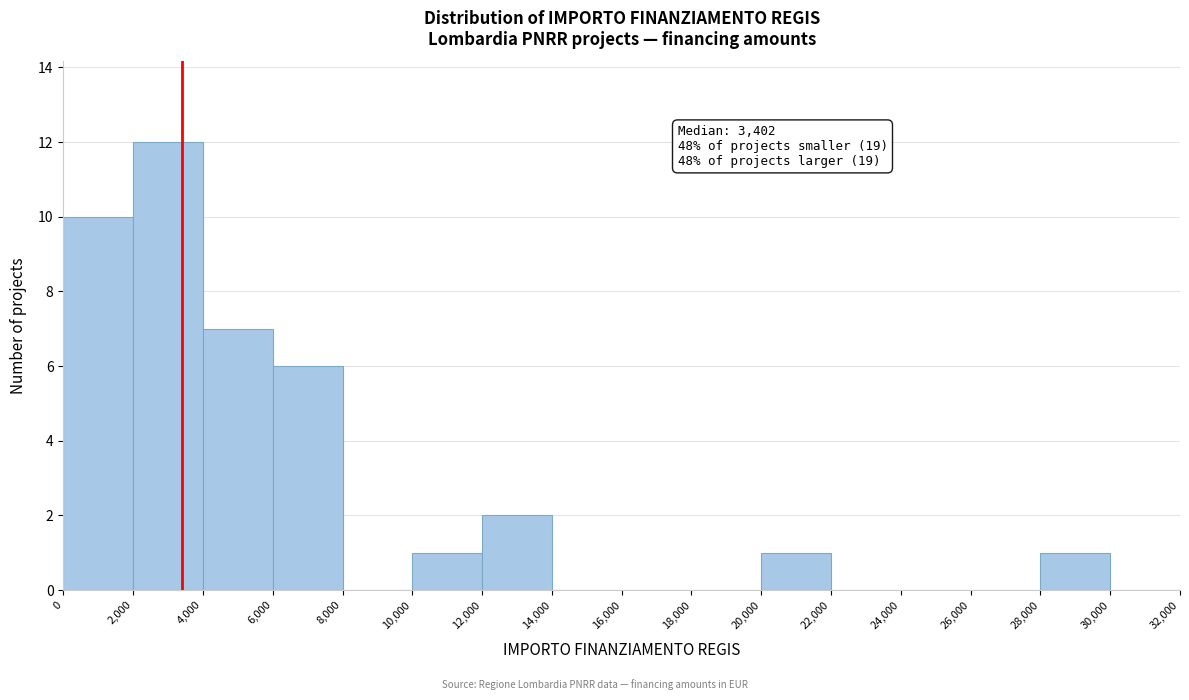

Over which range of the x-axis is the bar tallest?

2,000 to 4,000